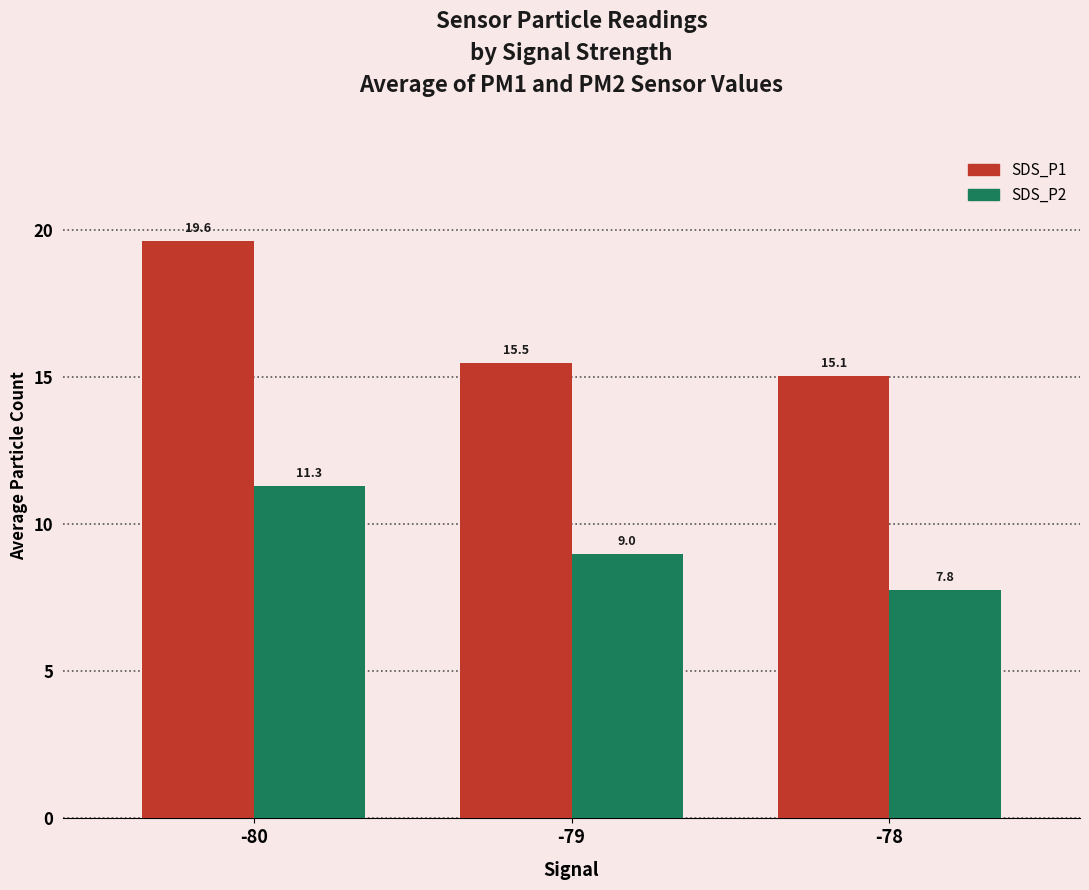

Which series has the largest range (max minus min)?

SDS_P1